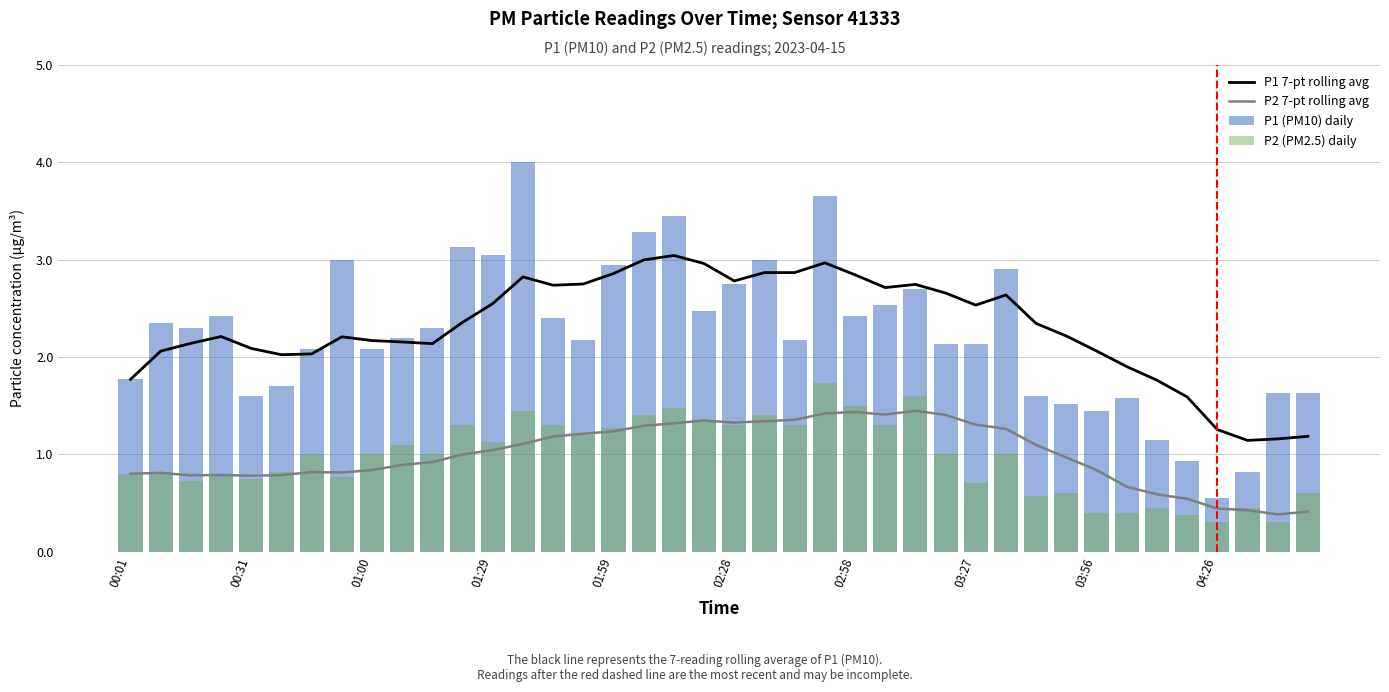

Is the value of P1 7-pt rolling avg at 04:26 greater than the value of P2 7-pt rolling avg at 02:58?

No